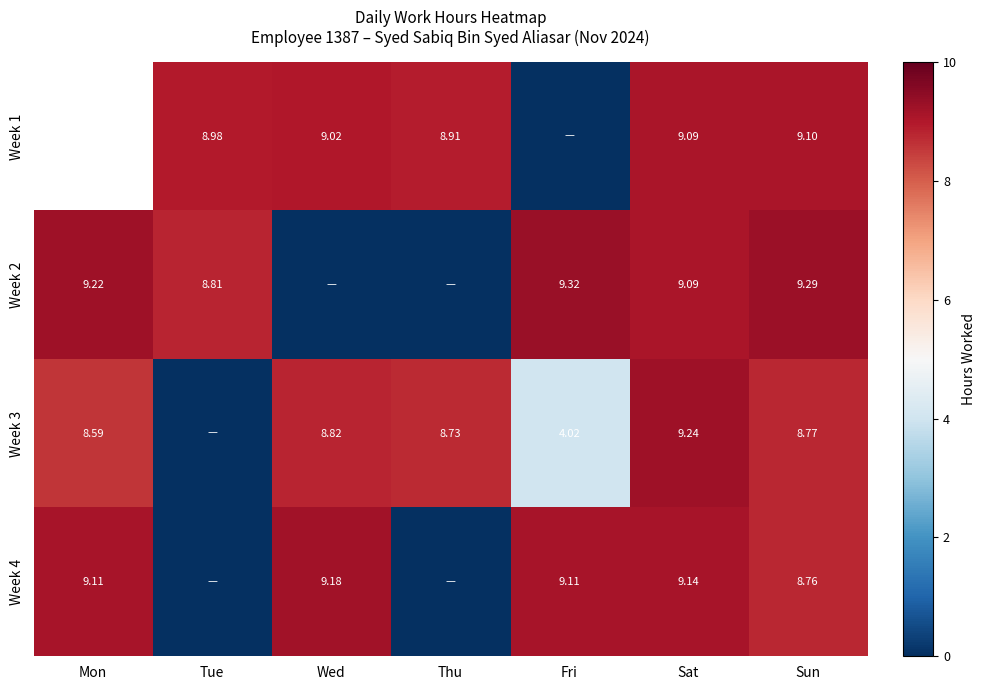

Between Sun and Thu, which is larger?

Sun